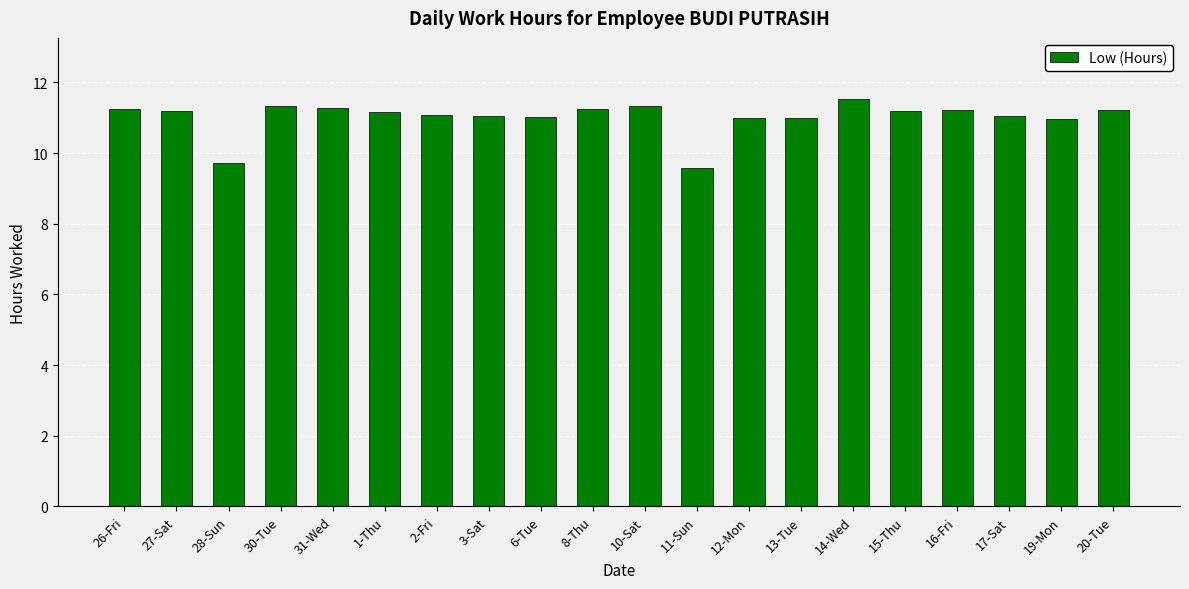

At which category does the chart reach its peak across all series?

14-Wed